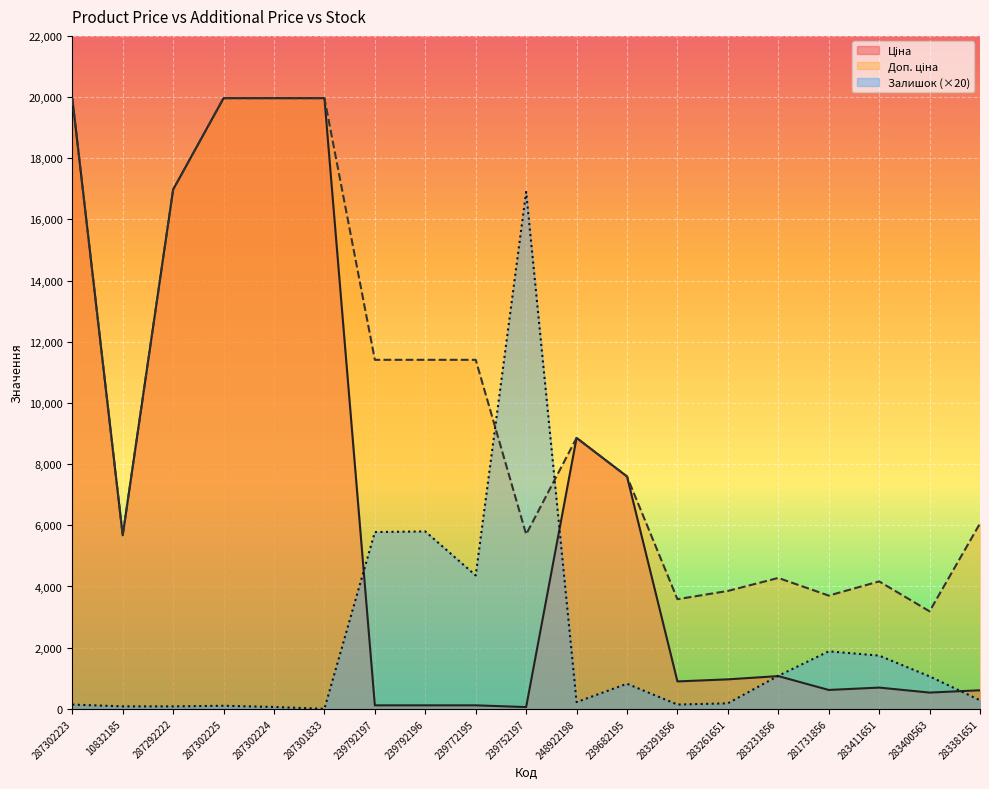

Between which two adjacent categories do Залишок and Доп. ціна first intersect?

239772195 and 239752197